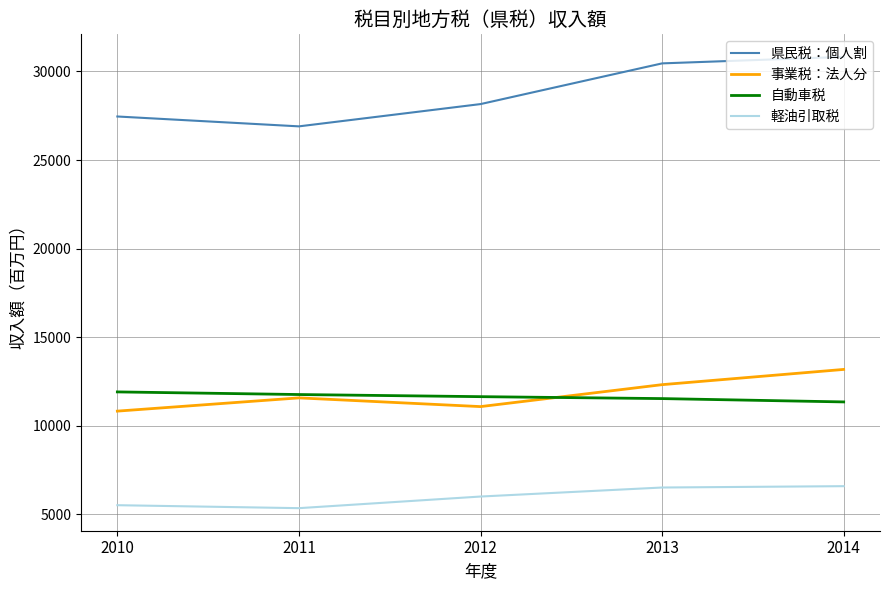

List the series in order of their peak value, lowest first.

軽油引取税, 自動車税, 事業税：法人分, 県民税：個人割